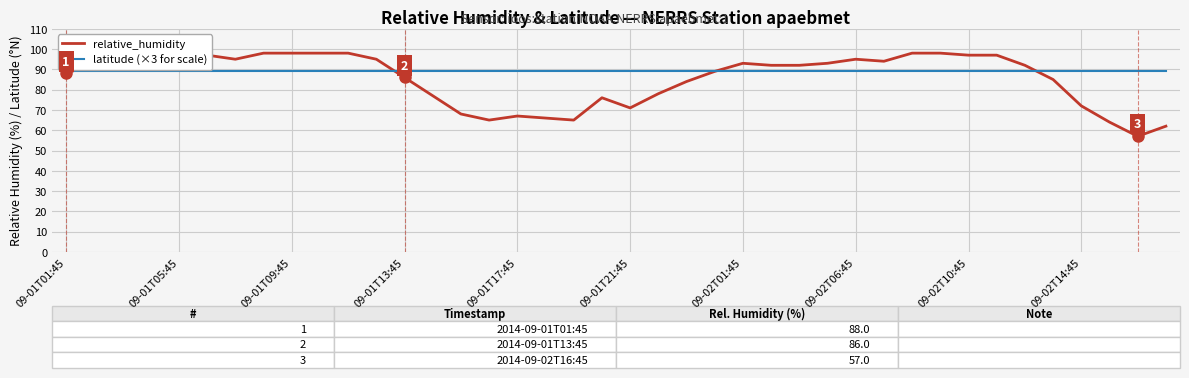

What is the minimum value shown in the chart?

57.0